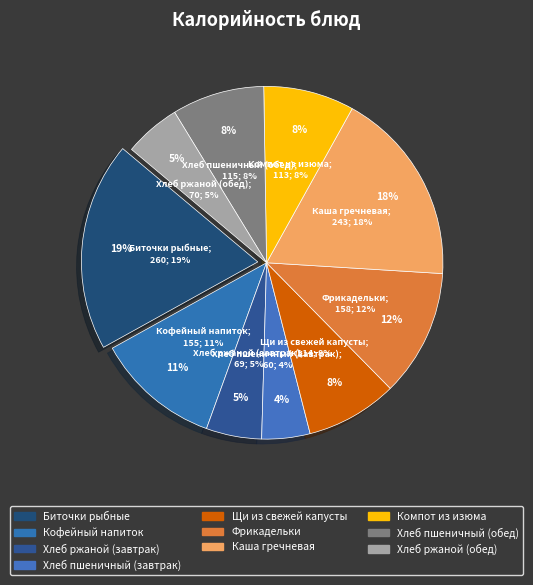

To the nearest percent, what is the difference between the largest and smallest slice percentages?

15%